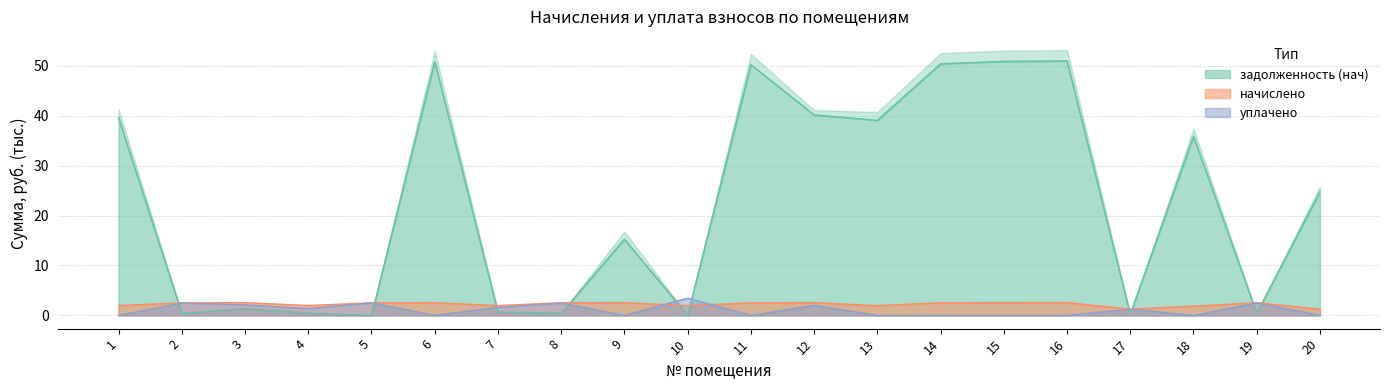

Reading left to right, what are all the values shown in this chart?

задолженность (нач): 39.6	0.4	1.3	0.4	0.0	50.8	0.7	0.4	15.3	0.0	50.2	40.1	39.1	50.4	50.9	51.0	0.2	35.9	0.4	24.8
начислено: 2.0	2.5	2.5	2.0	2.5	2.5	2.0	2.5	2.5	2.0	2.5	2.6	2.0	2.5	2.5	2.6	1.3	1.8	2.5	1.3
уплачено: 0.0	2.5	2.1	1.4	2.5	0.0	1.6	2.5	0.0	3.4	0.0	2.0	0.0	0.0	0.0	0.0	1.2	0.0	2.5	0.0